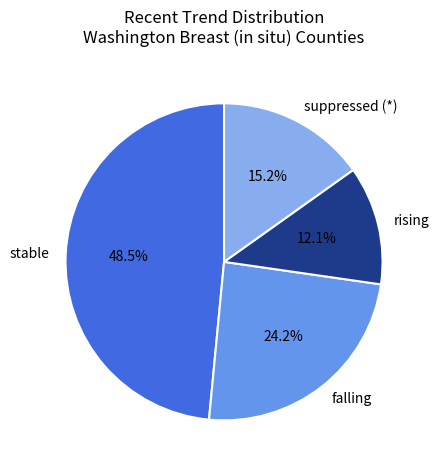

Which category has the smallest portion of the pie?

rising